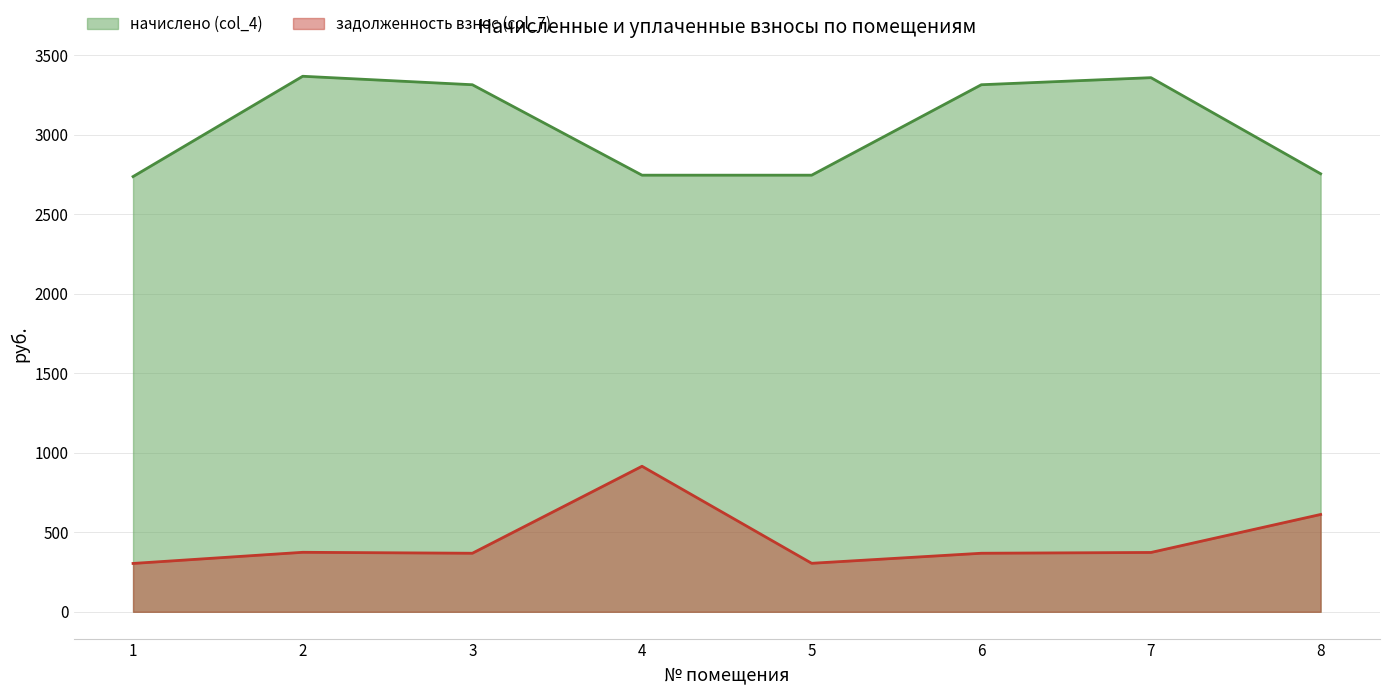

What is the greatest value displayed?

3366.6